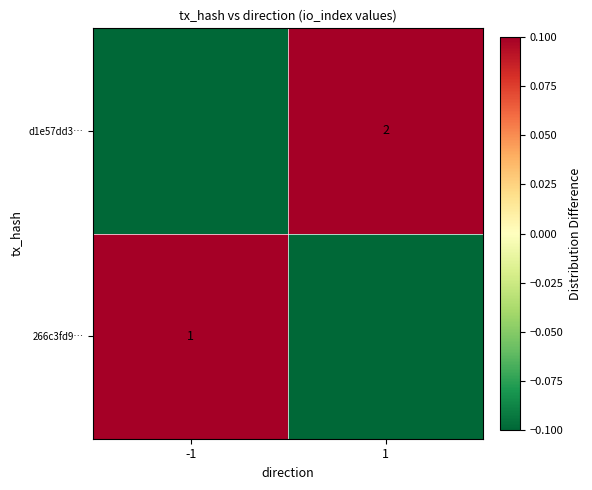

True or false: 266c3fd9… has a value of 0.2 at -1.

False